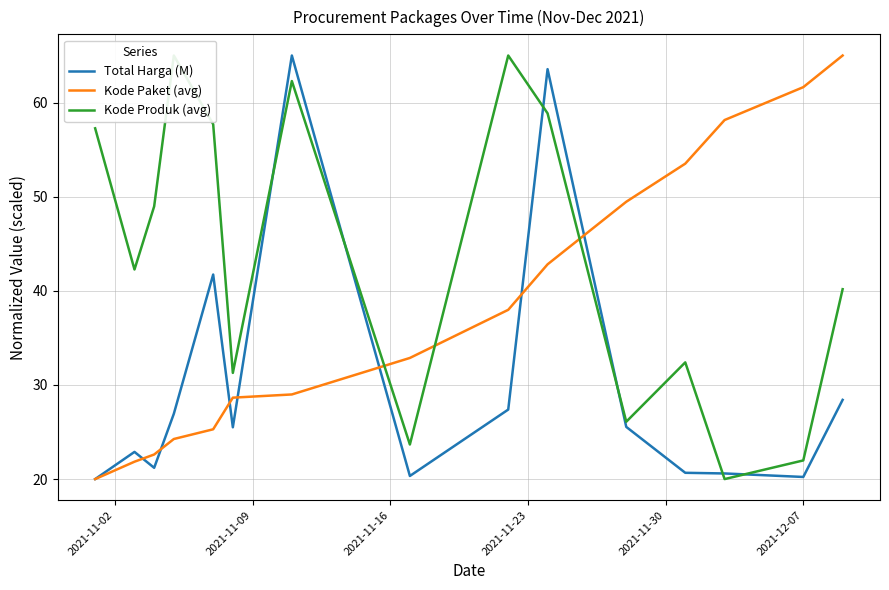

How many data points in Kode Produk (avg) are less than 42?

7